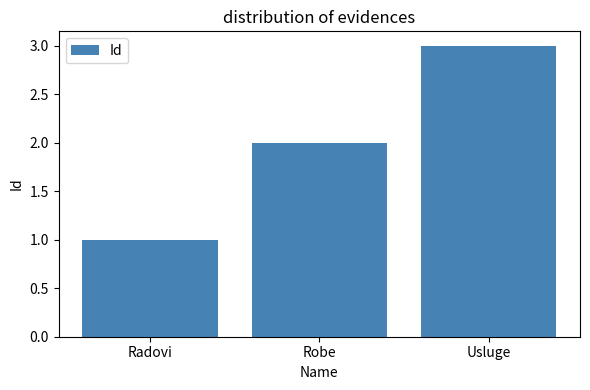

What position from the left is Robe?

2